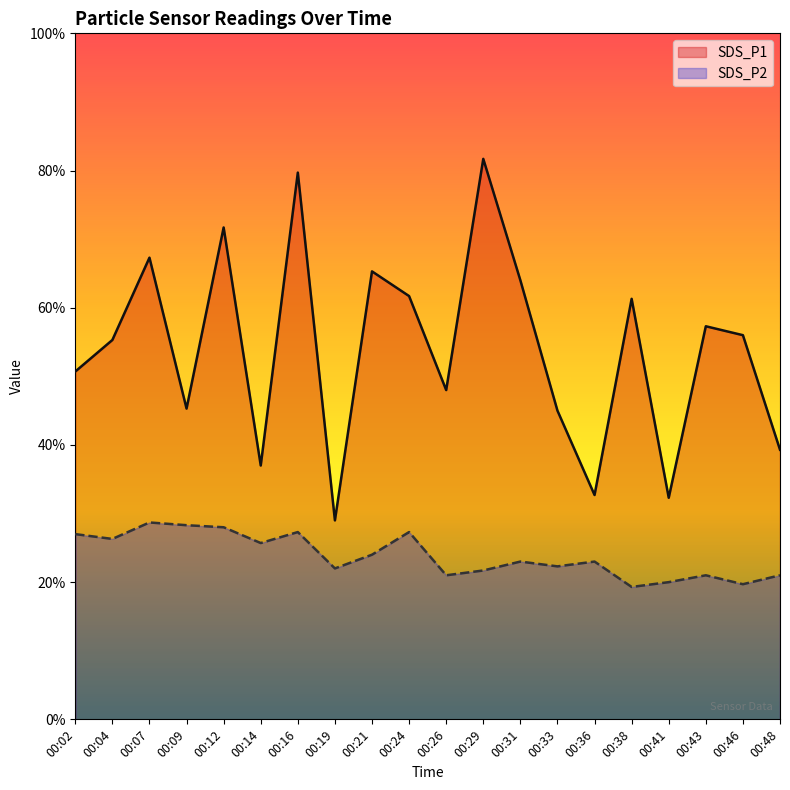

True or false: SDS_P2 and SDS_P1 intersect in this chart.

False